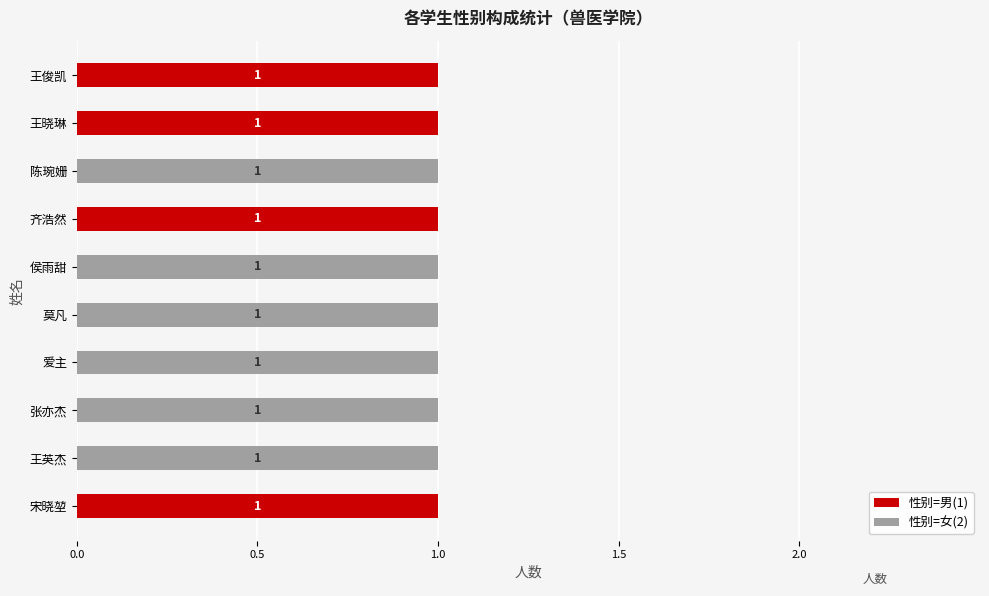

Is it true that 性别=男(1) equals 0 at 王英杰?

True